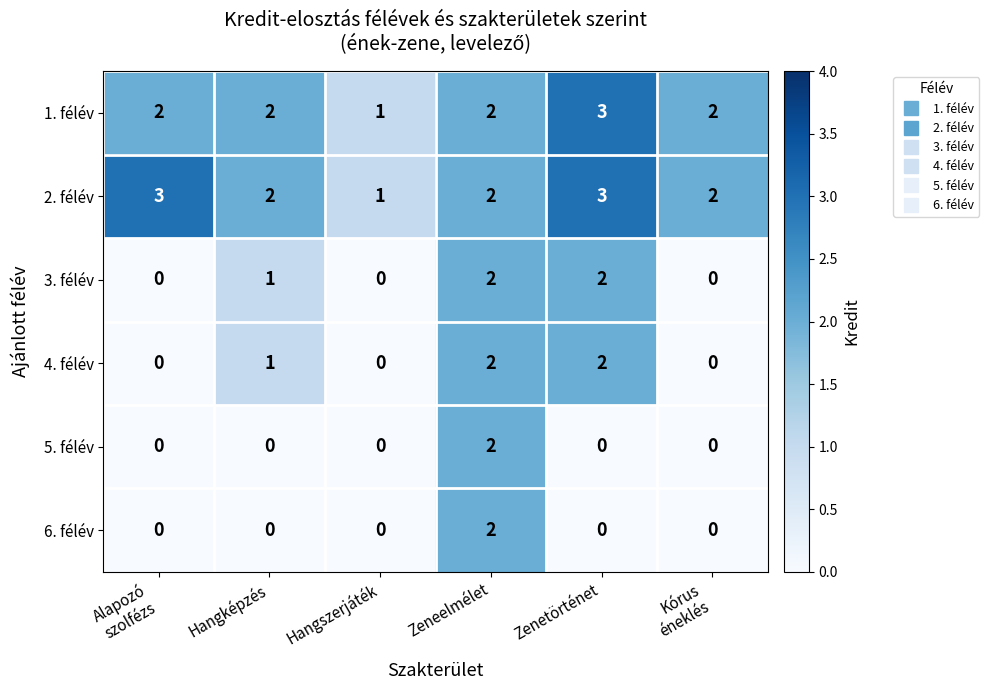

How many data points in 3. félév are less than 1?

3